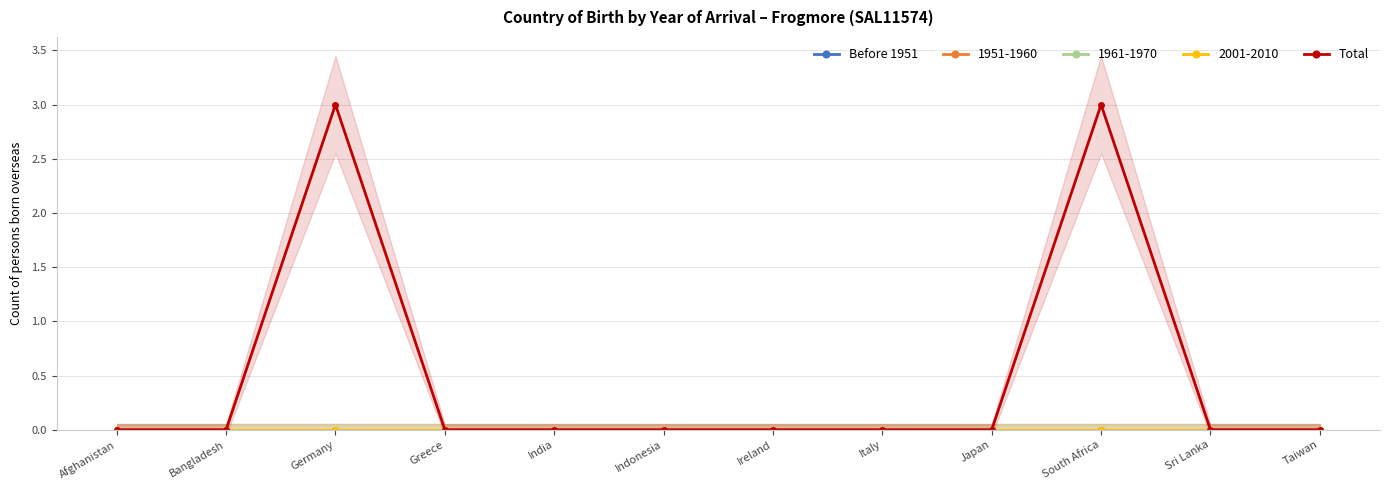

List the series in order of their overall mean, lowest first.

Before 1951, Total